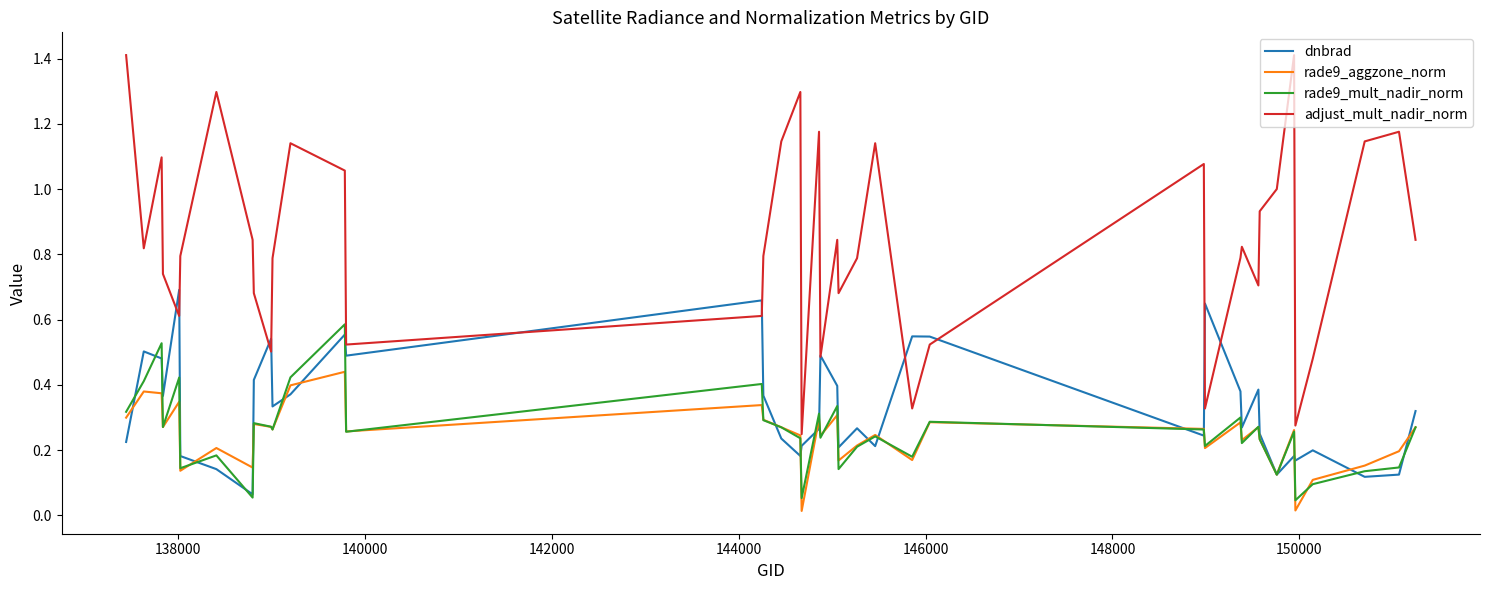

Rank the series by their maximum value, from highest to lowest.

adjust_mult_nadir_norm, dnbrad, rade9_mult_nadir_norm, rade9_aggzone_norm